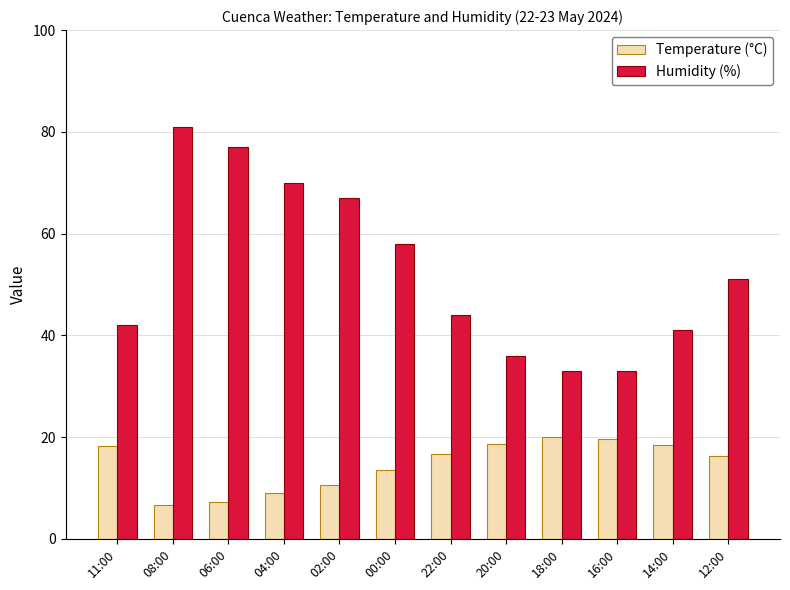

At which label is Humidity (%) closest to 57?

00:00